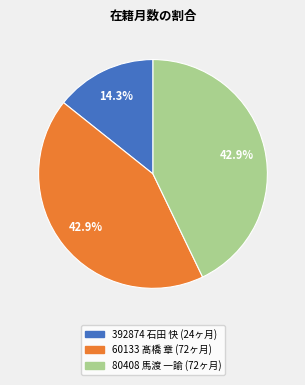

Is 80408 馬渡 一諭 the majority of the pie?

No